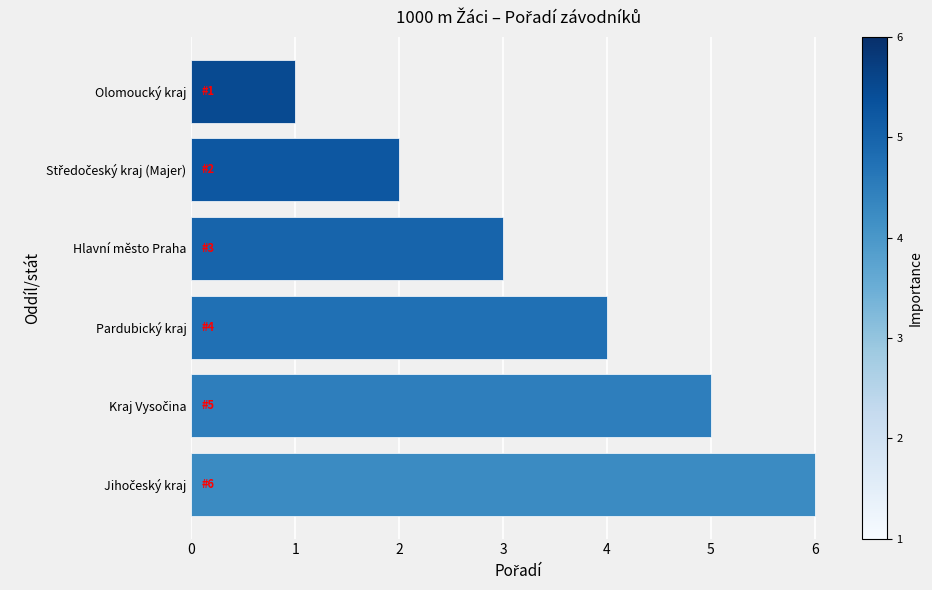

What is the change in value from Pardubický kraj to Olomoucký kraj?

-3